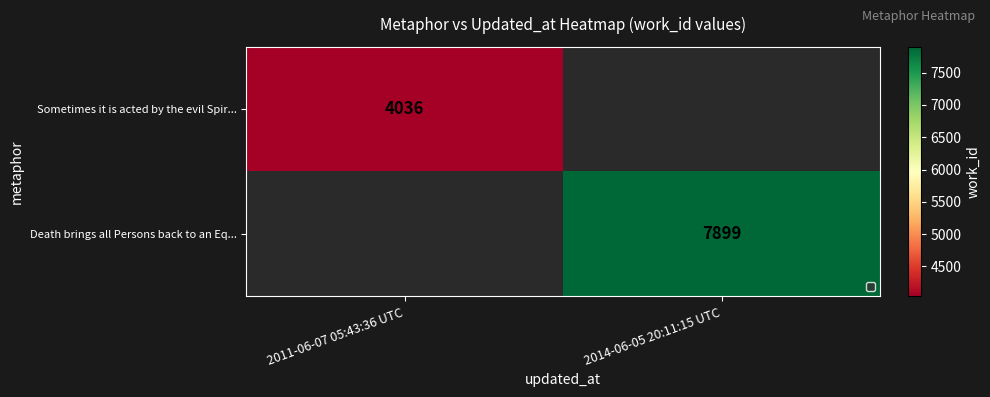

Is the value of Death brings all Persons back to an Eq... at 2014-06-05 20:11:15 UTC greater than the value of Sometimes it is acted by the evil Spir... at 2011-06-07 05:43:36 UTC?

Yes